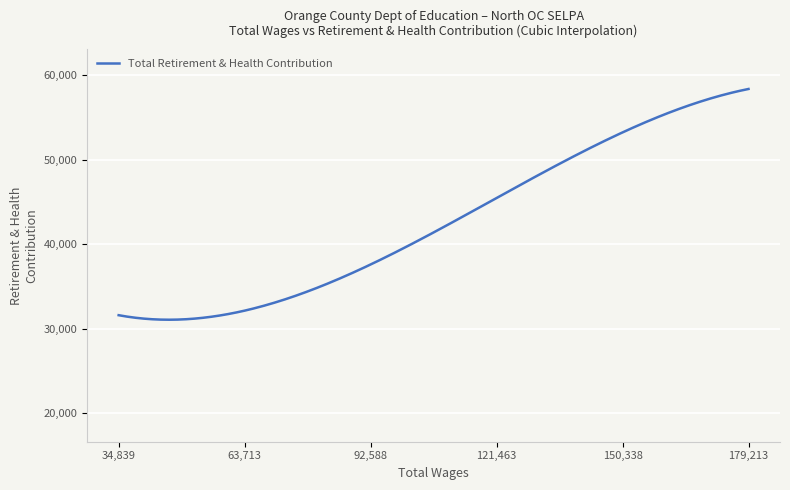

What is the sum of all values?

12778571.8